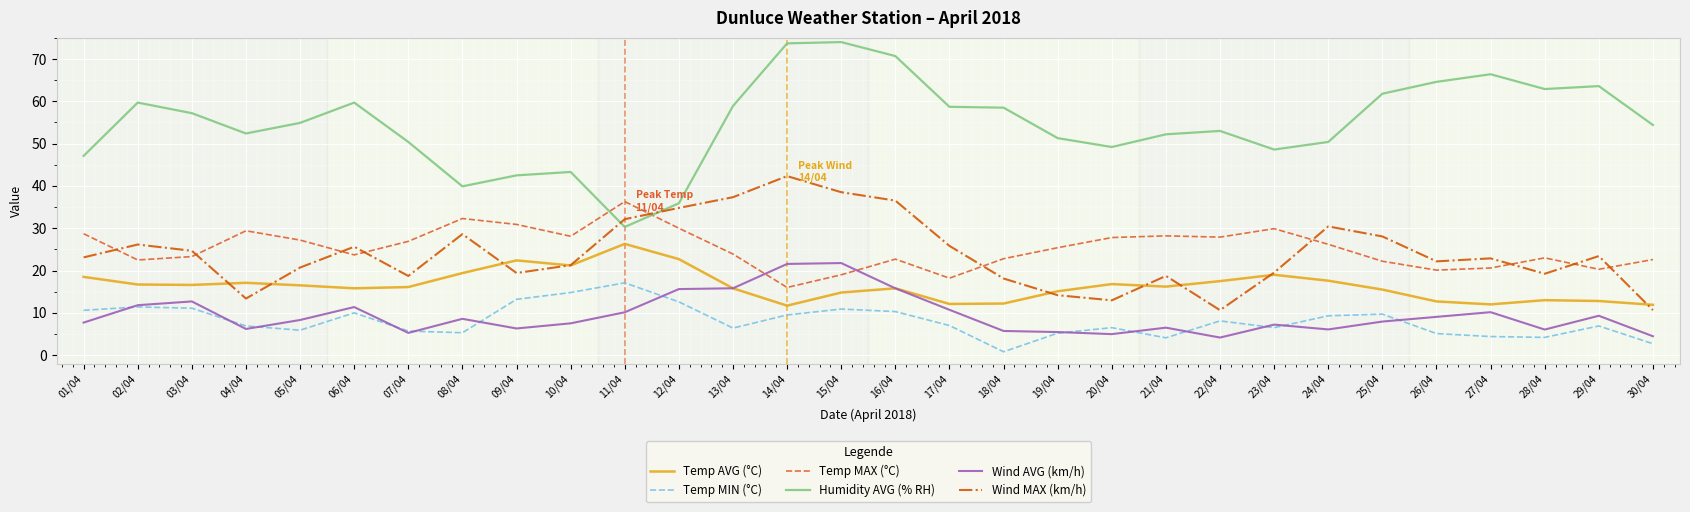

Rank the series by their maximum value, from lowest to highest.

Temp MIN (°C), Wind AVG (km/h), Temp AVG (°C), Temp MAX (°C), Wind MAX (km/h), Humidity AVG (% RH)